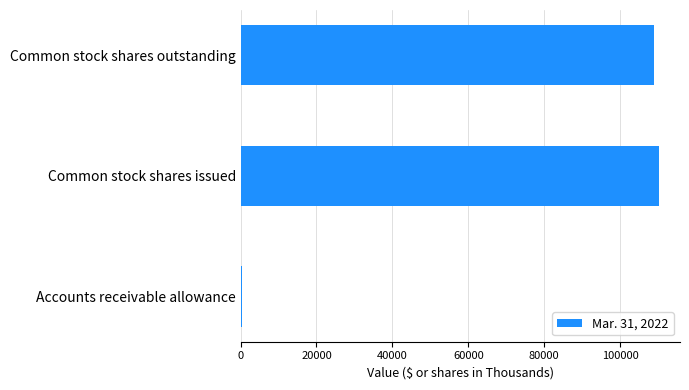

How many values are below 108929?

1